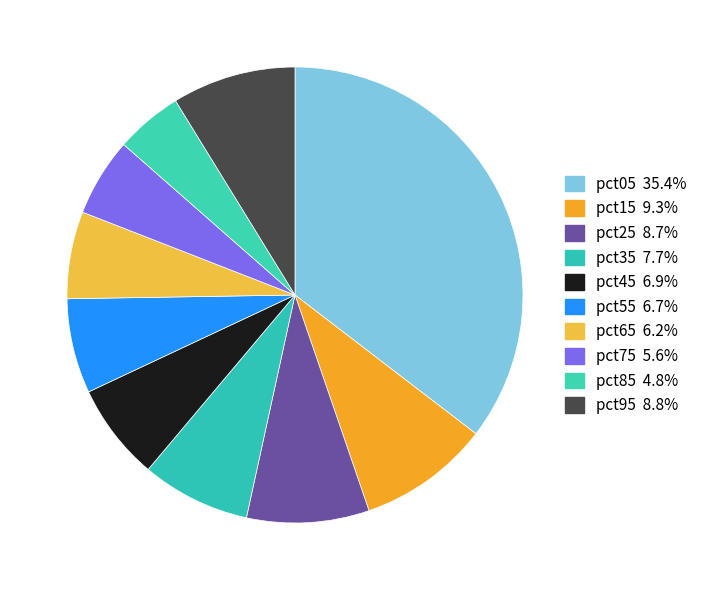

Is there any slice that represents more than half of the pie?

No